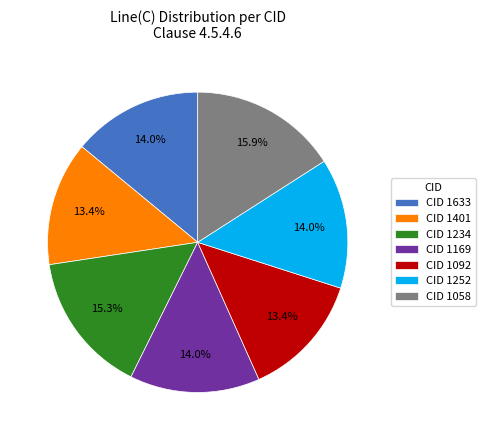

Approximately how many times larger is the value at CID 1234 compared to CID 1633?

1.1